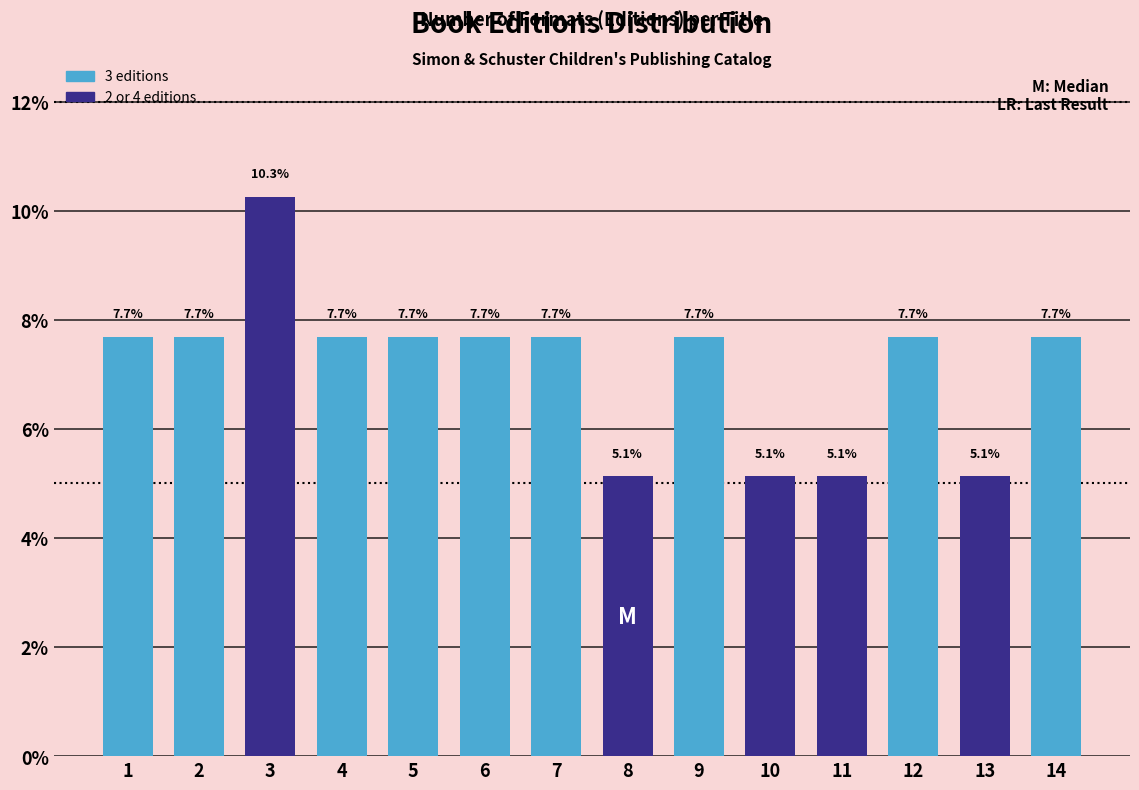

Reading left to right, transcribe all the data shown in this chart.

1=7.7	2=7.7	3=10.3	4=7.7	5=7.7	6=7.7	7=7.7	8=5.1	9=7.7	10=5.1	11=5.1	12=7.7	13=5.1	14=7.7